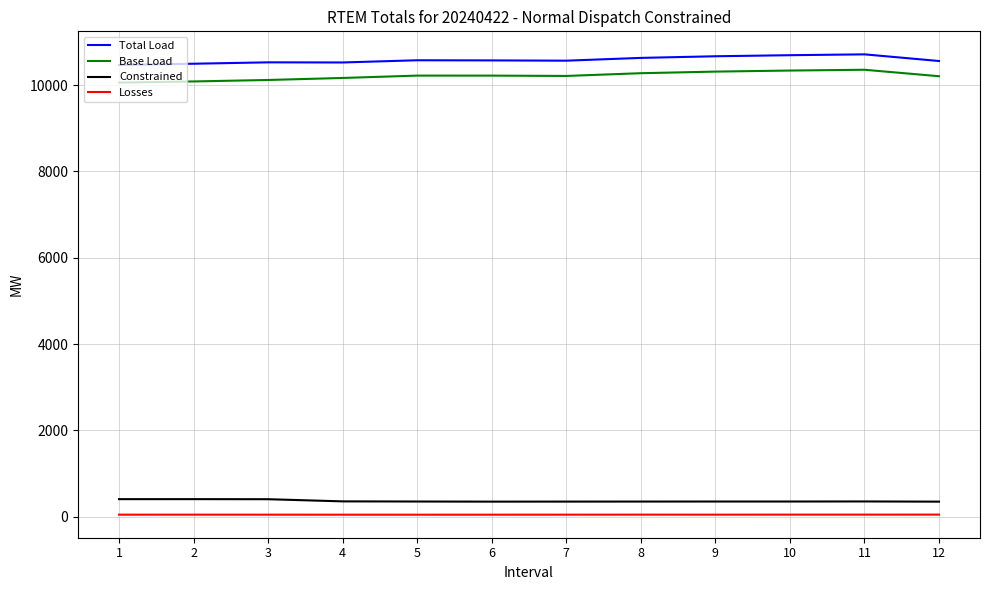

What is the difference between the highest and lowest values at 7?

10512.8